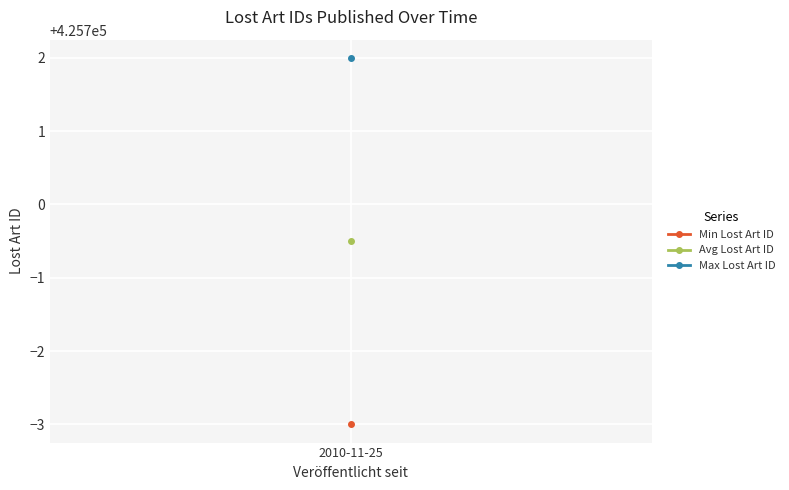

What is the minimum value shown in the chart?

425697